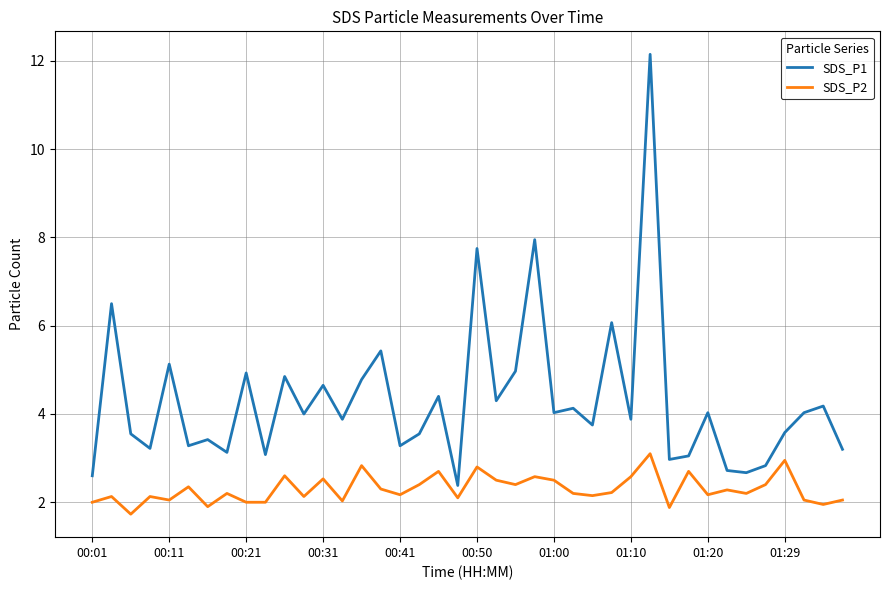

True or false: SDS_P1 and SDS_P2 cross at least once.

False